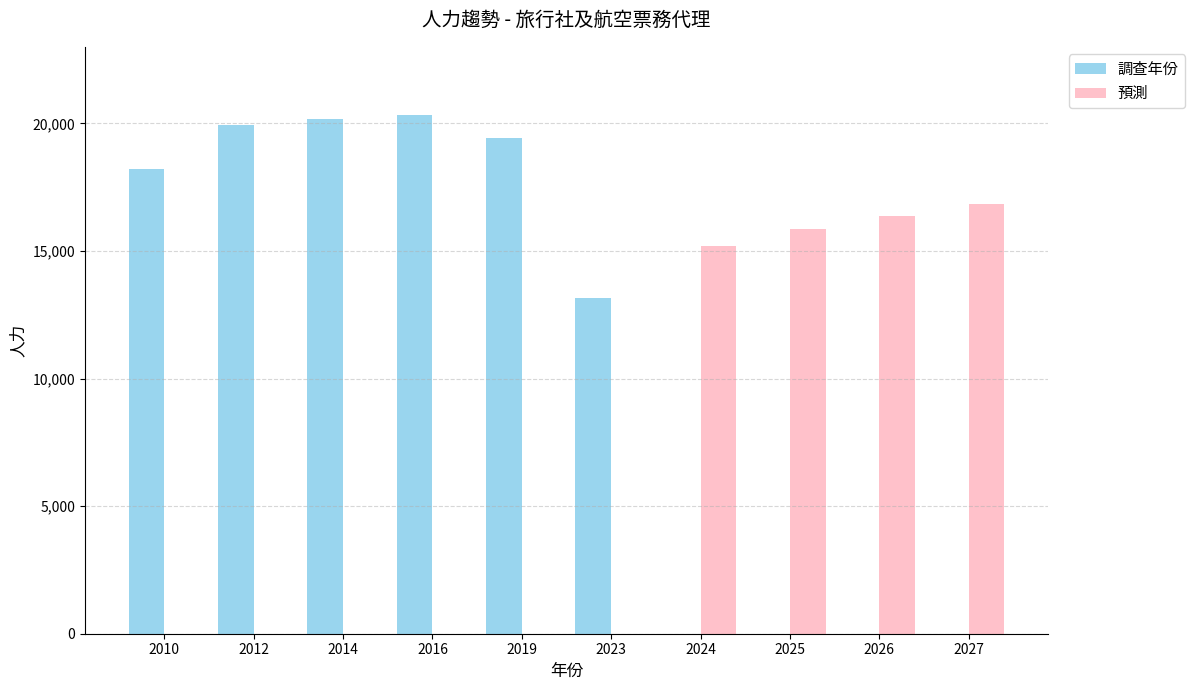

Reading left to right, what are all the values shown in this chart?

調查年份: 2010=18195	2012=19954	2014=20167	2016=20345	2019=19433	2023=13170	2024=0	2025=0	2026=0	2027=0
預測: 2010=0	2012=0	2014=0	2016=0	2019=0	2023=0	2024=15176	2025=15857	2026=16378	2027=16860